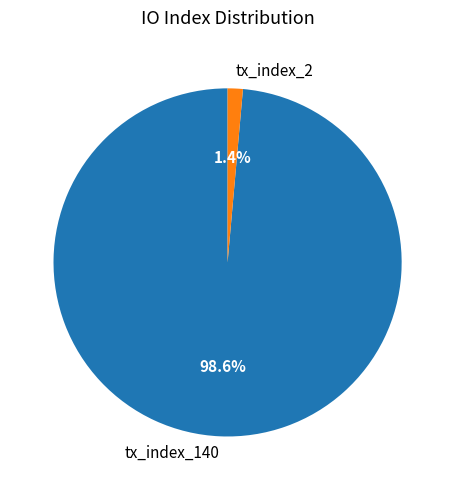

What percentage is the tx_index_2 slice, to the nearest percent?

1%